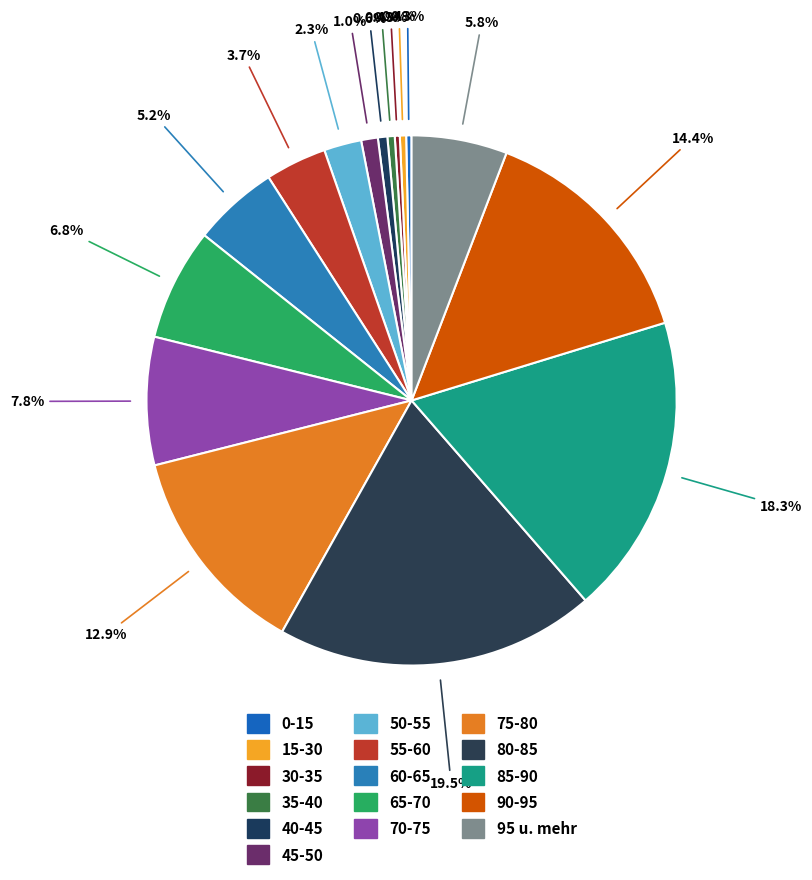

True or false: 50-55 accounts for 2% of the total.

True